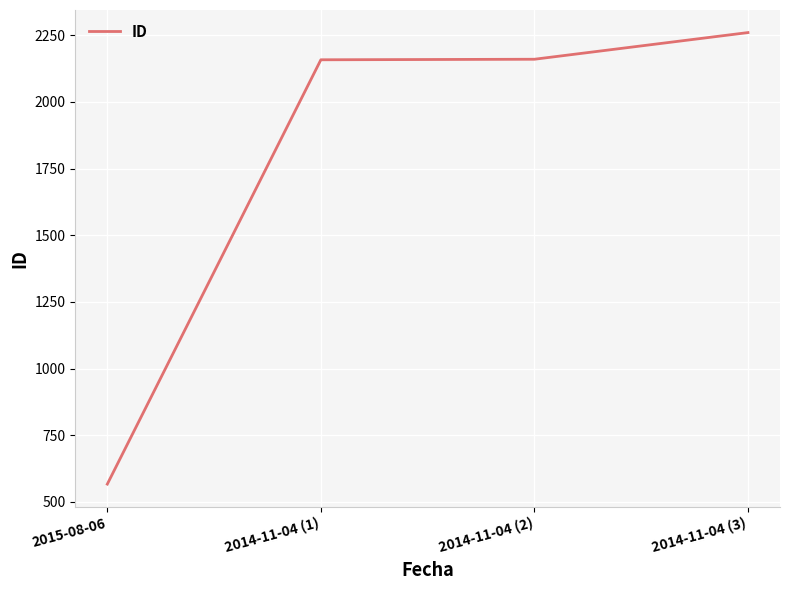

What is the approximate value at 2015-08-06?

567